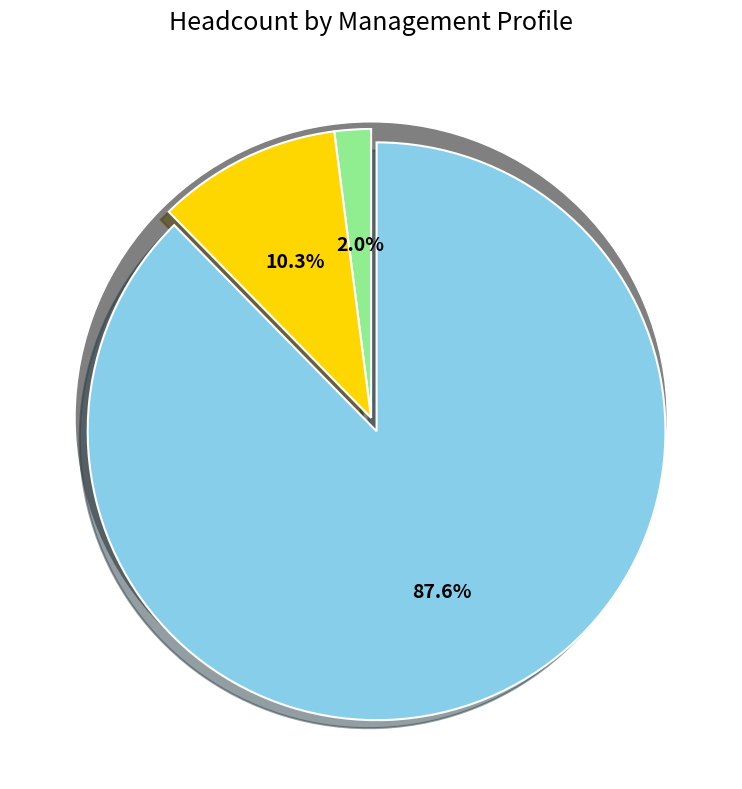

What percentage is the Other Managers slice, to the nearest percent?

10%